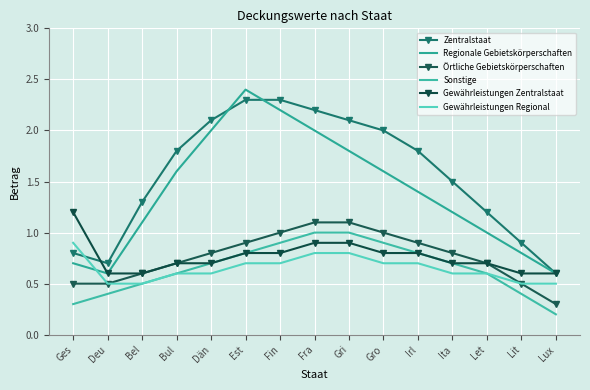

List the series in order of their peak value, lowest first.

Gewährleistungen Regional, Sonstige, Örtliche Gebietskörperschaften, Gewährleistungen Zentralstaat, Zentralstaat, Regionale Gebietskörperschaften